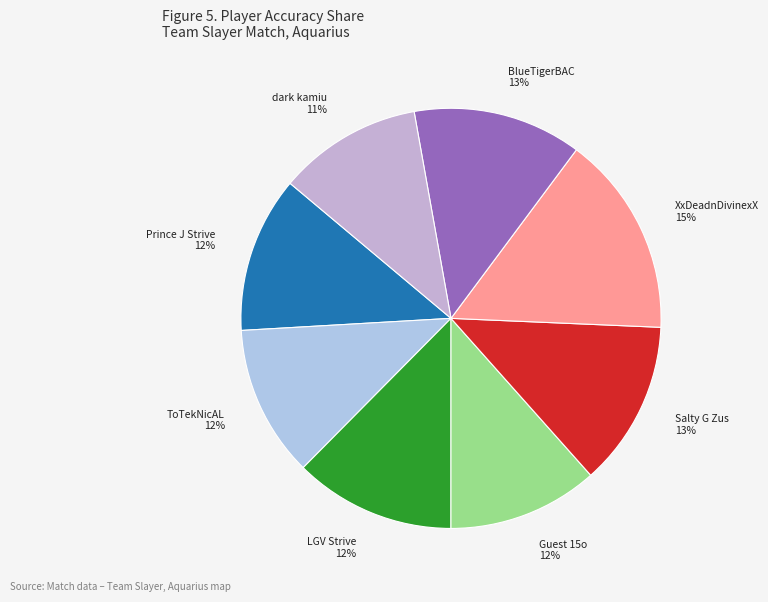

What is the smallest slice in the pie chart?

dark kamiu